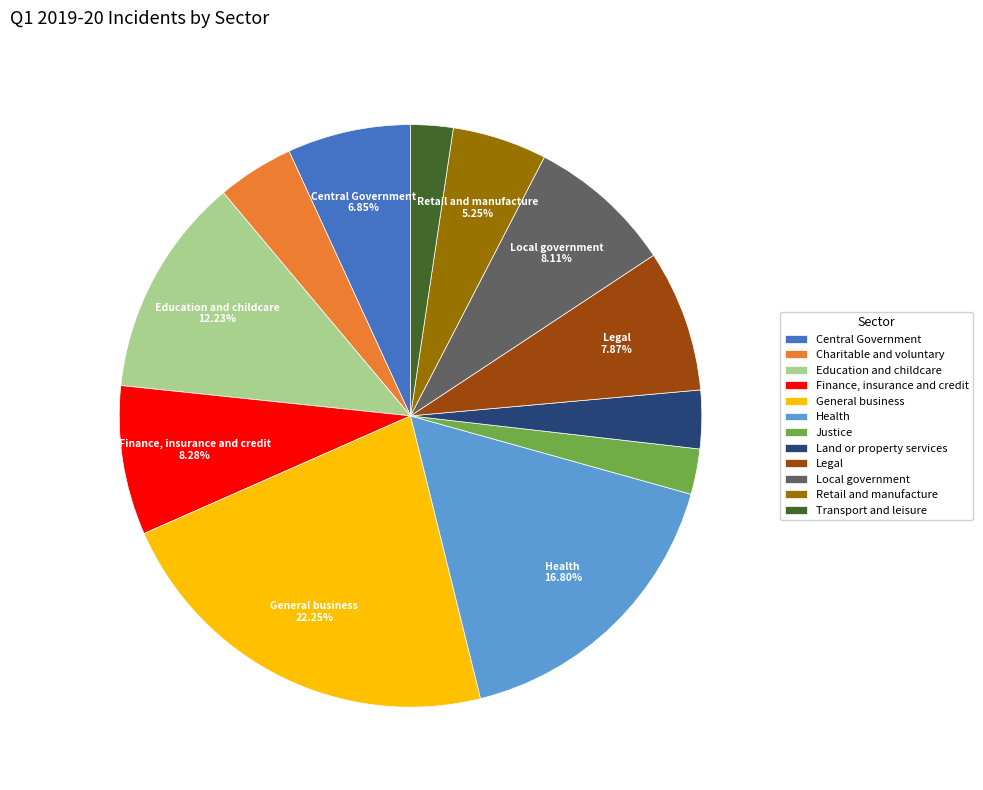

To the nearest percent, what is the difference between the Legal and Charitable and voluntary slice percentages?

4%